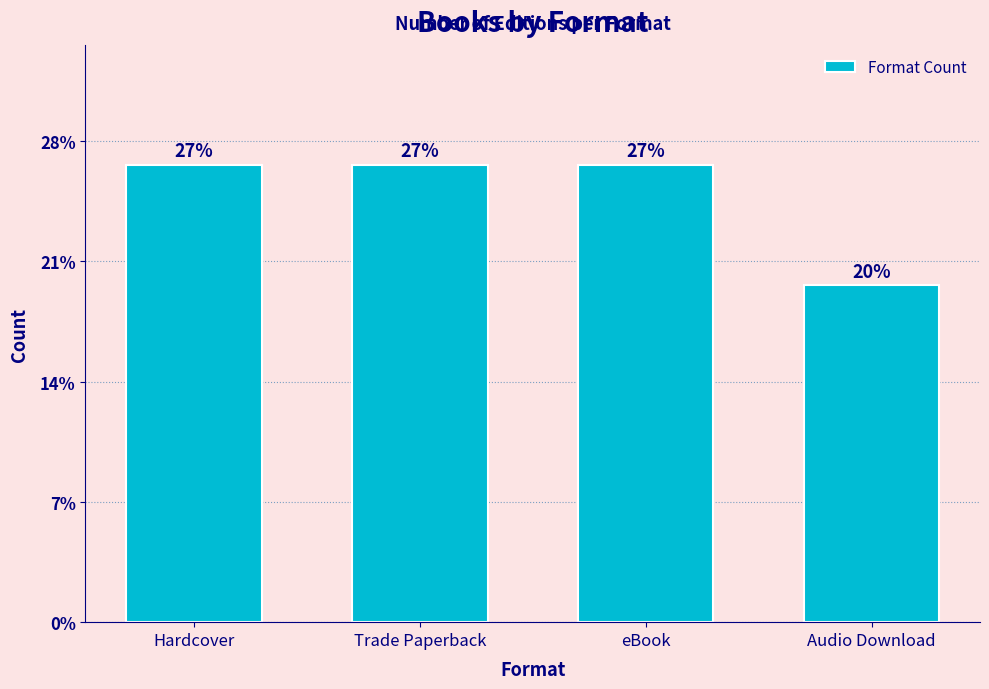

Rank the categories by value from lowest to highest.

Audio Download, Hardcover, Trade Paperback, eBook